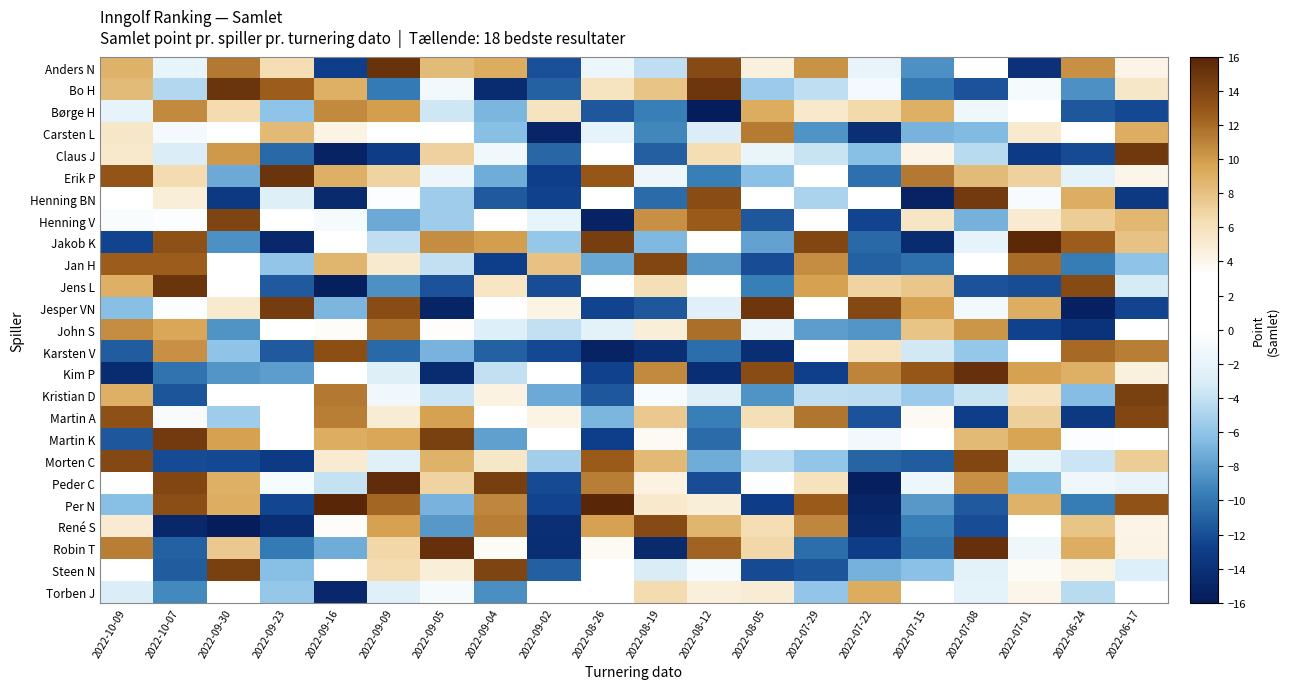

What is the total value across all series at 2022-07-15?

-47.5